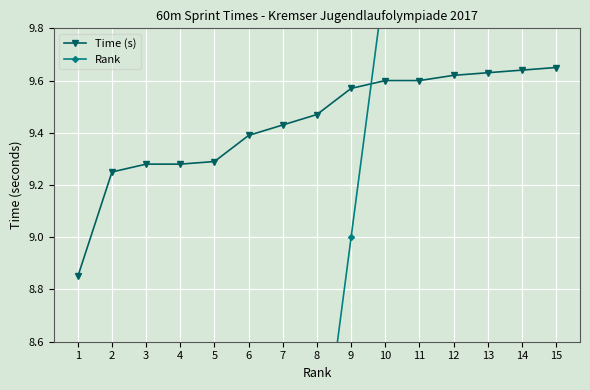

Reading right to left, list all the values displayed in this chart.

Time (s): 15=9.7	14=9.6	13=9.6	12=9.6	11=9.6	10=9.6	9=9.6	8=9.5	7=9.4	6=9.4	5=9.3	4=9.3	3=9.3	2=9.2	1=8.8
Rank: 15=15.0	14=14.0	13=13.0	12=12.0	11=11.0	10=10.0	9=9.0	8=8.0	7=7.0	6=6.0	5=5.0	4=4.0	3=3.0	2=2.0	1=1.0